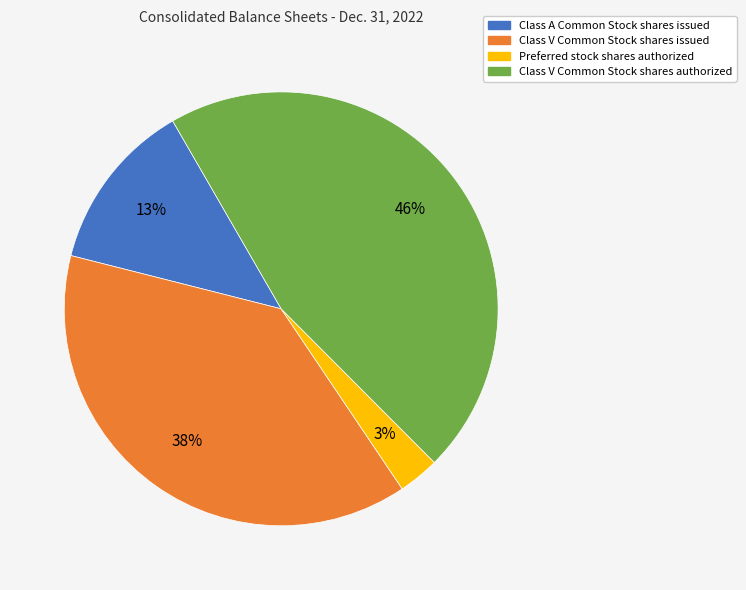

What is the smallest slice in the pie chart?

Preferred stock shares authorized